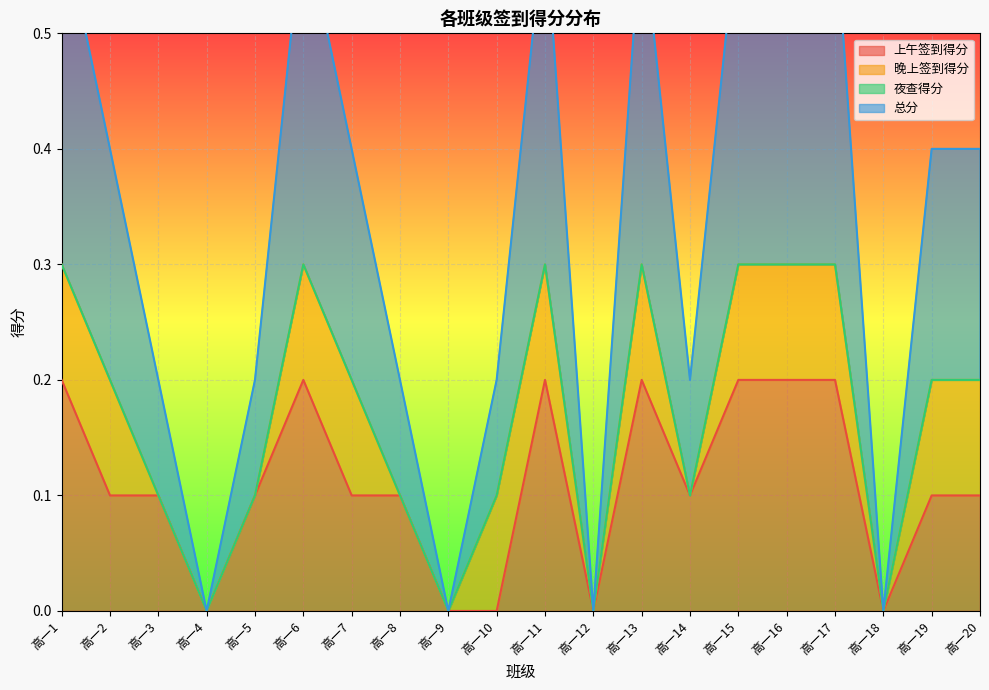

At which label does 总分 reach its minimum?

高一4